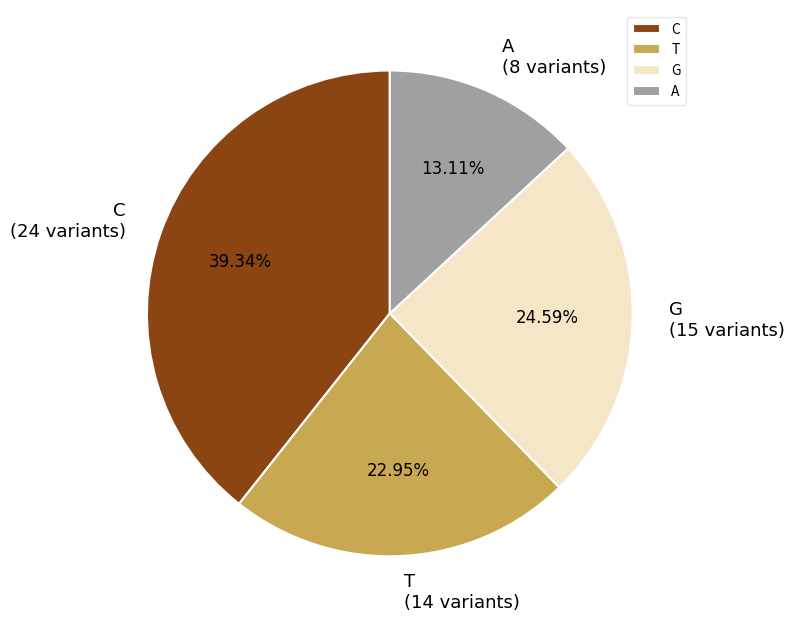

What is the largest slice in the pie chart?

C